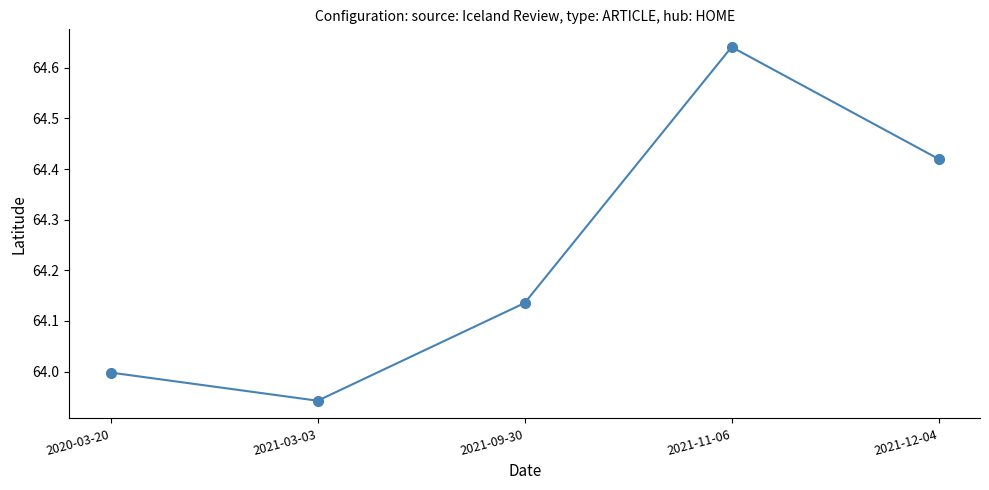

What is the change in value from 2020-03-20 to 2021-11-06?

+0.6